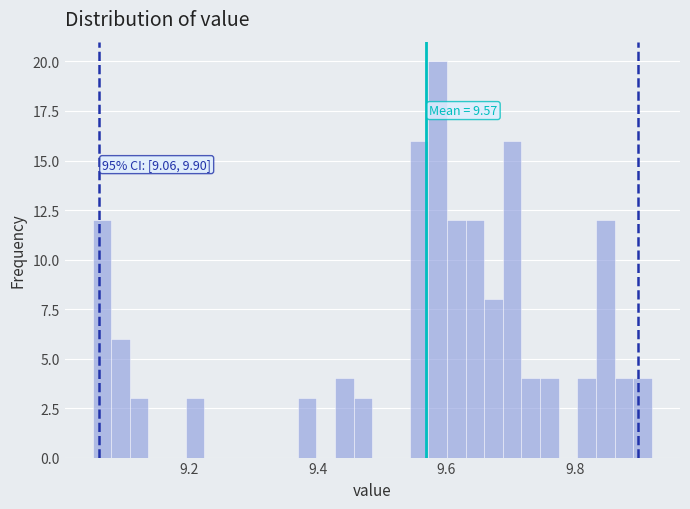

Read against the x-axis, roughly where is the centre of the tallest bar?

9.58